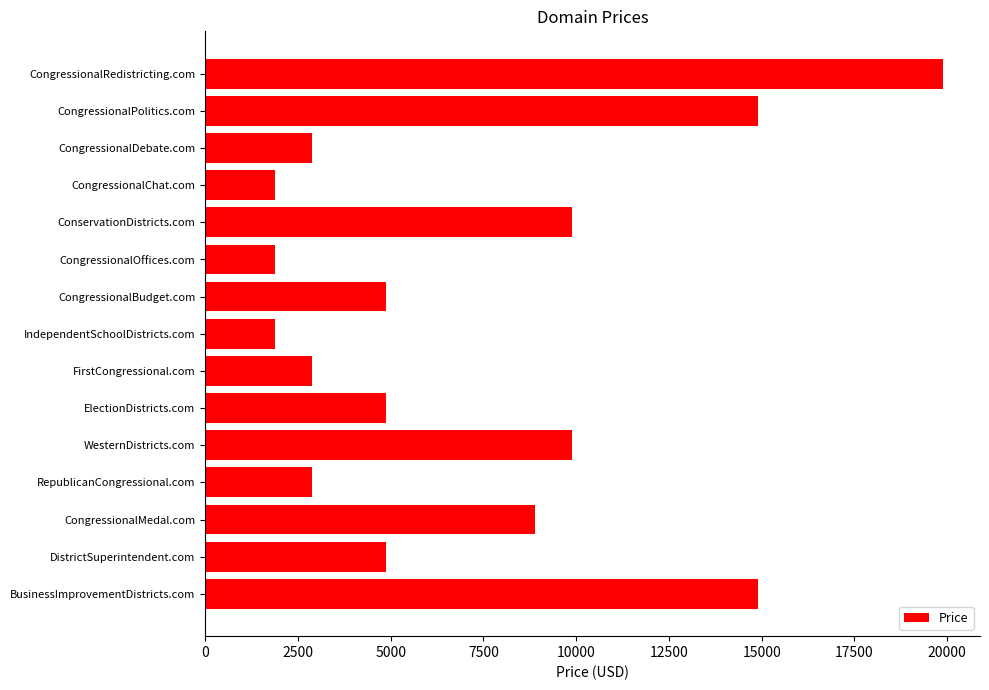

Reading bottom to top, transcribe all the data shown in this chart.

14888	4888	8888	2888	9888	4888	2888	1888	4888	1888	9888	1888	2888	14888	19888